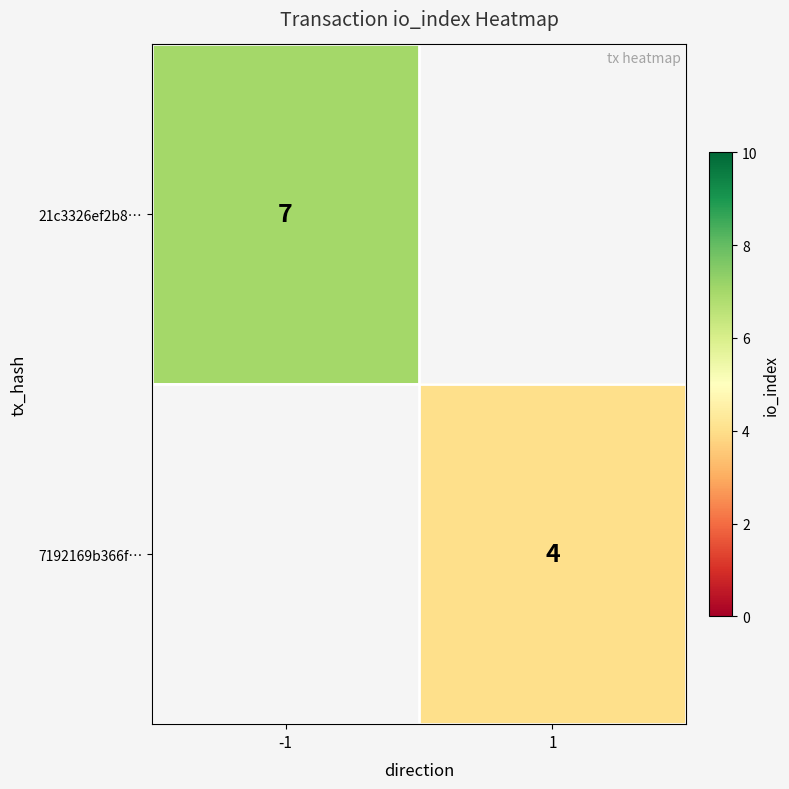

The value of 7192169b366f… at 1 is 4. True or false?

True